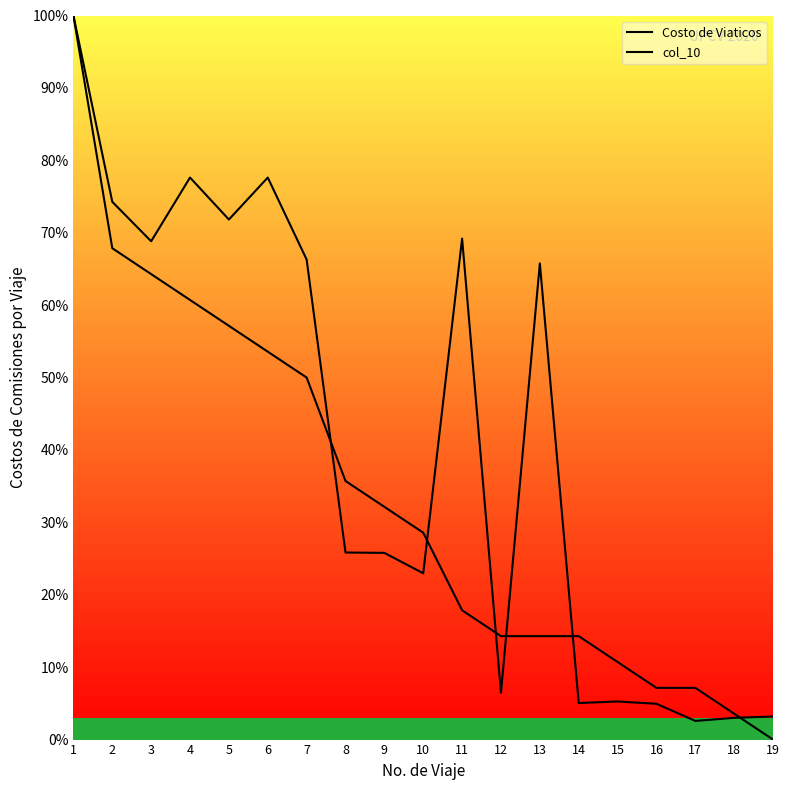

Which has a higher value, 12 or 5?

5